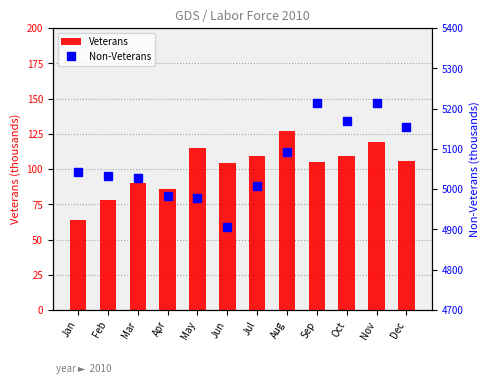

Which series has the largest range (max minus min)?

Non-Veterans